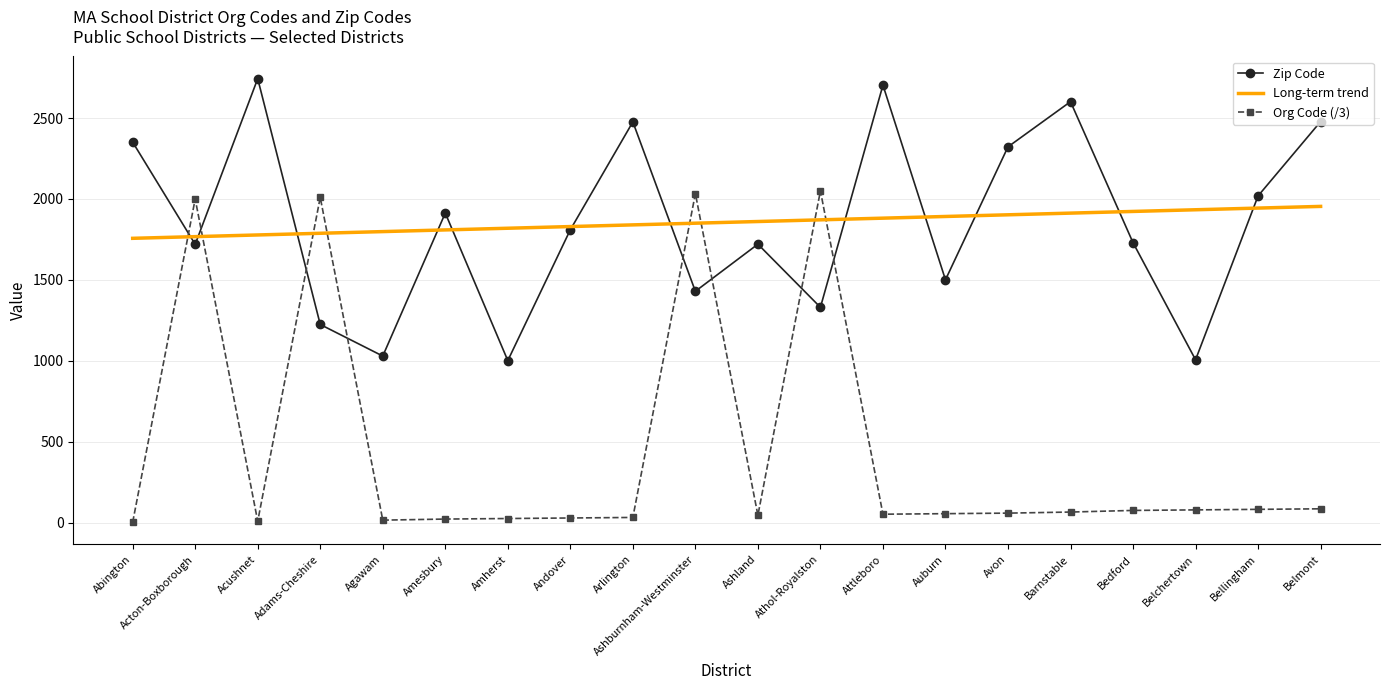

The value of Long-term trend at Abington is 1757.1. True or false?

True